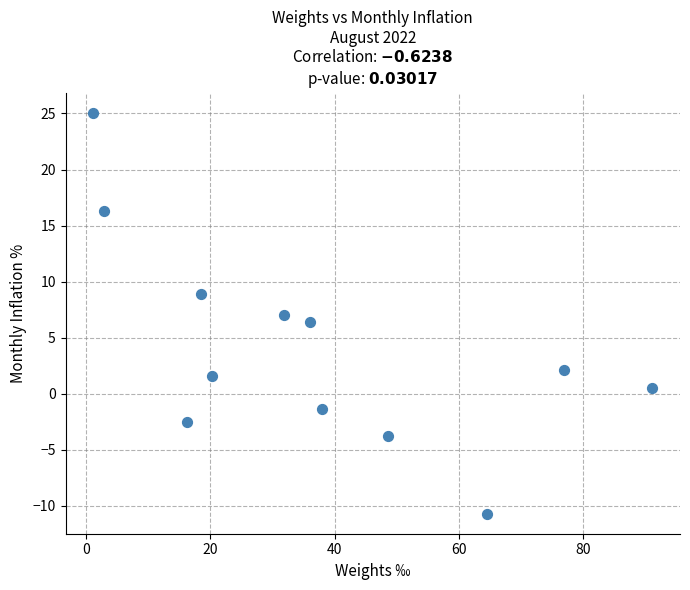

What is the range of Y values (max minus min)?

35.8